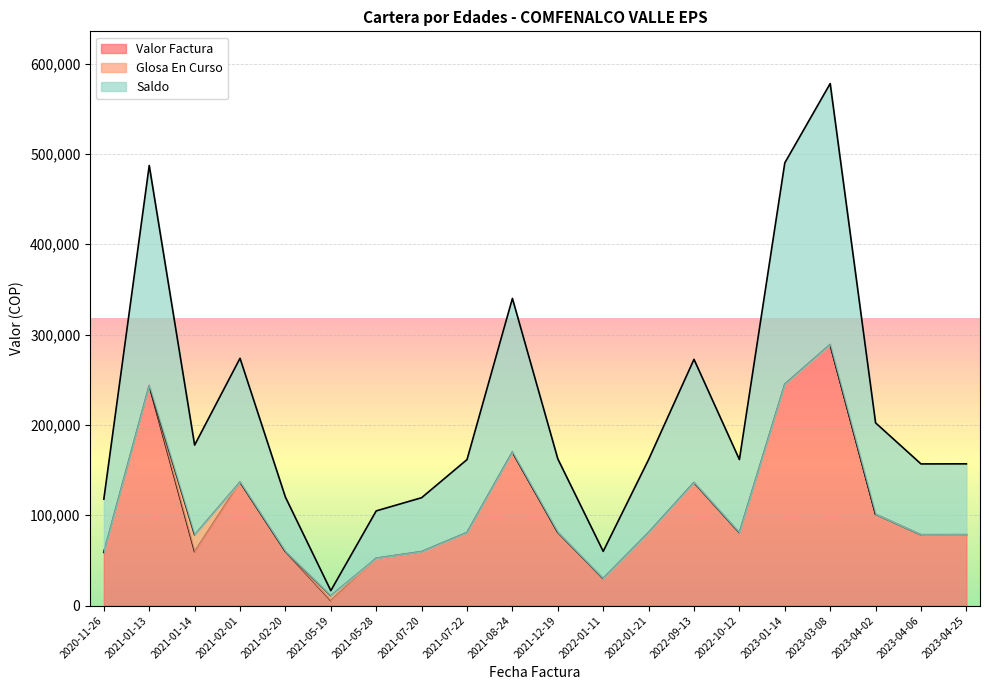

True or false: Valor Factura has a value of 351304 at 2021-01-13.

False